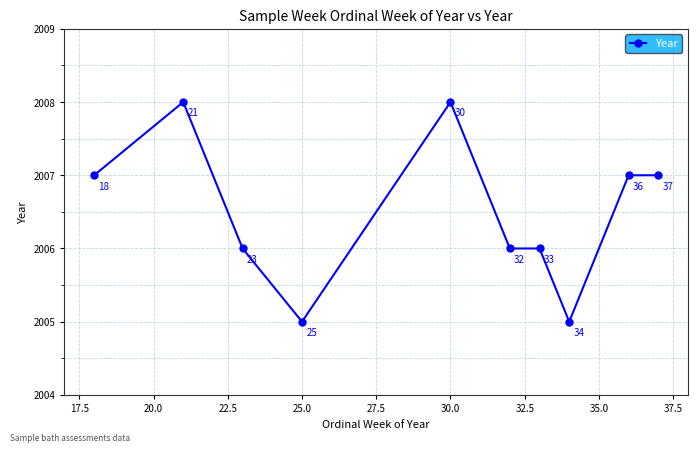

Does the chart have visible grid lines?

Yes